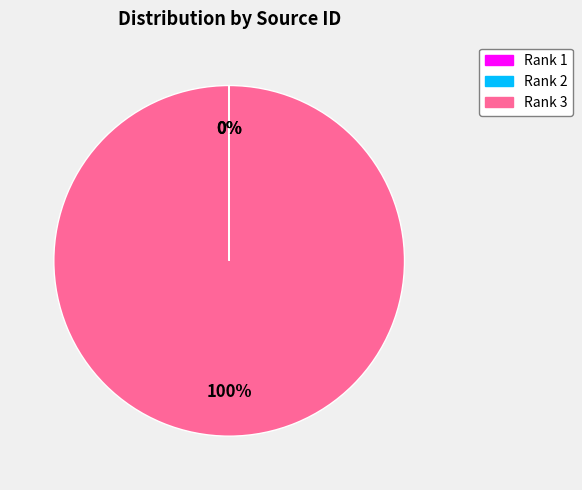

Is there any slice that represents more than half of the pie?

Yes